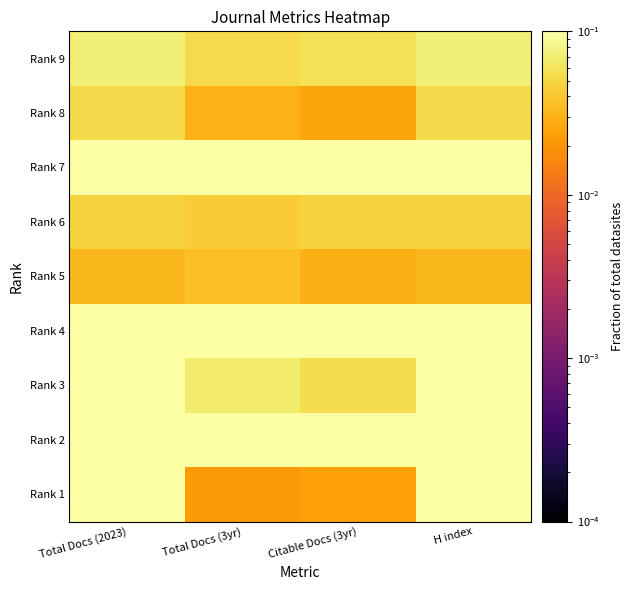

At which category is the sum across all series the highest?

Total Docs (2023)